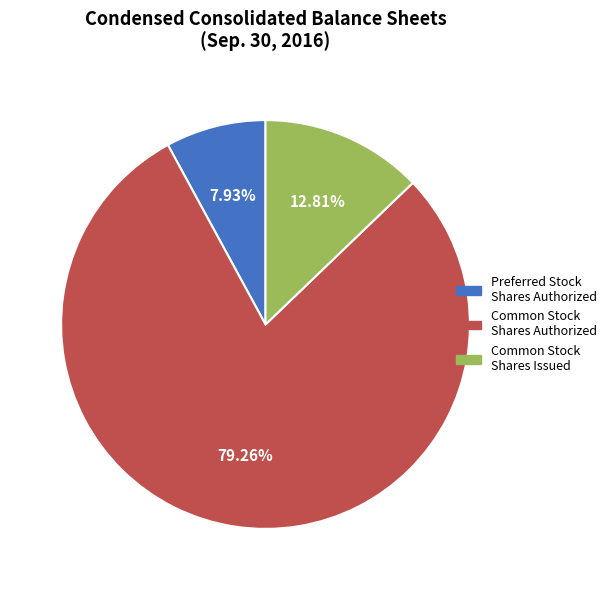

Is there a majority slice in this chart?

Yes